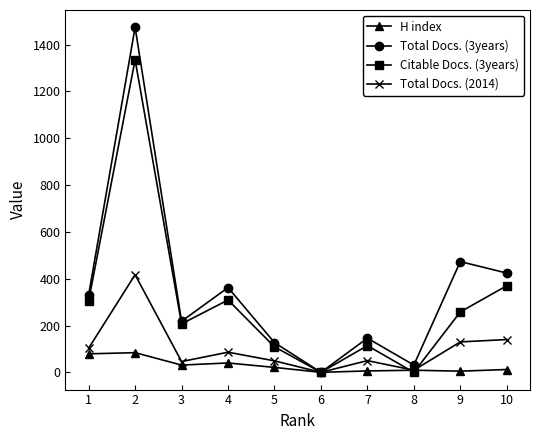

What is the value of the Citable Docs. (3years) point at the 3rd from the left?

207